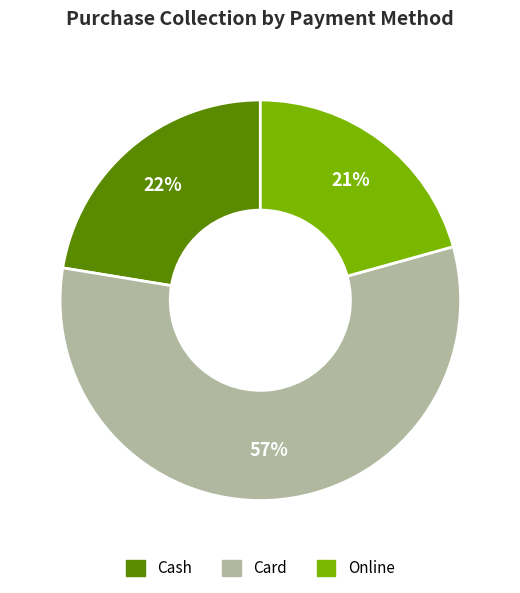

To the nearest percent, what is the average slice percentage?

33%